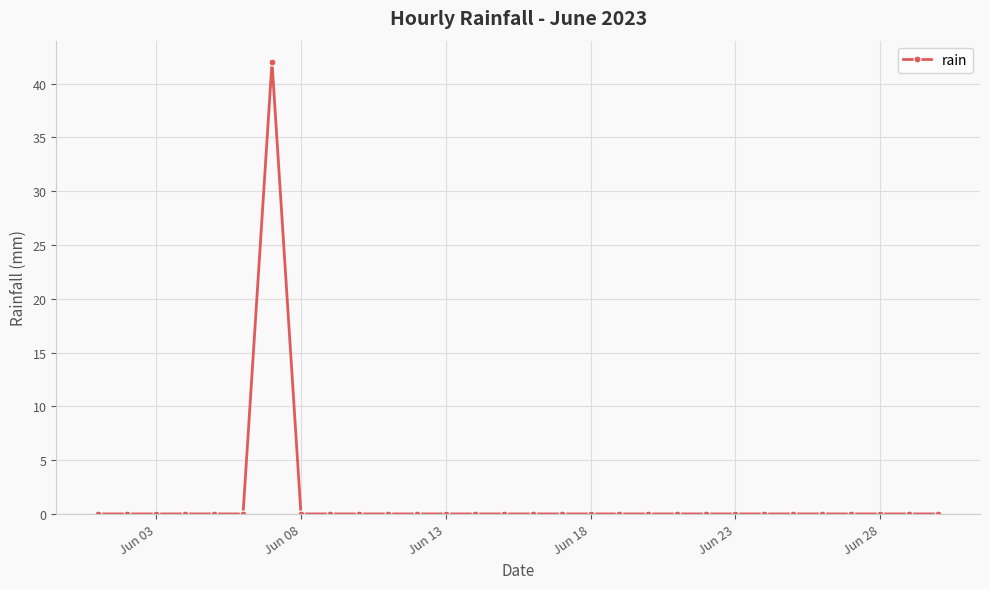

Reading left to right, extract all data points from this chart.

0	0	0	0	0	0	42	0	0	0	0	0	0	0	0	0	0	0	0	0	0	0	0	0	0	0	0	0	0	0